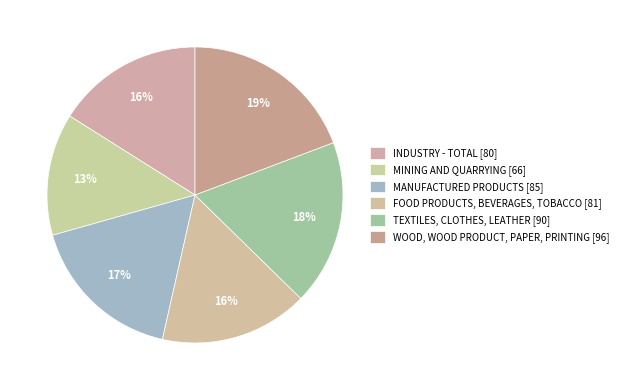

What is the smallest slice in the pie chart?

MINING AND QUARRYING